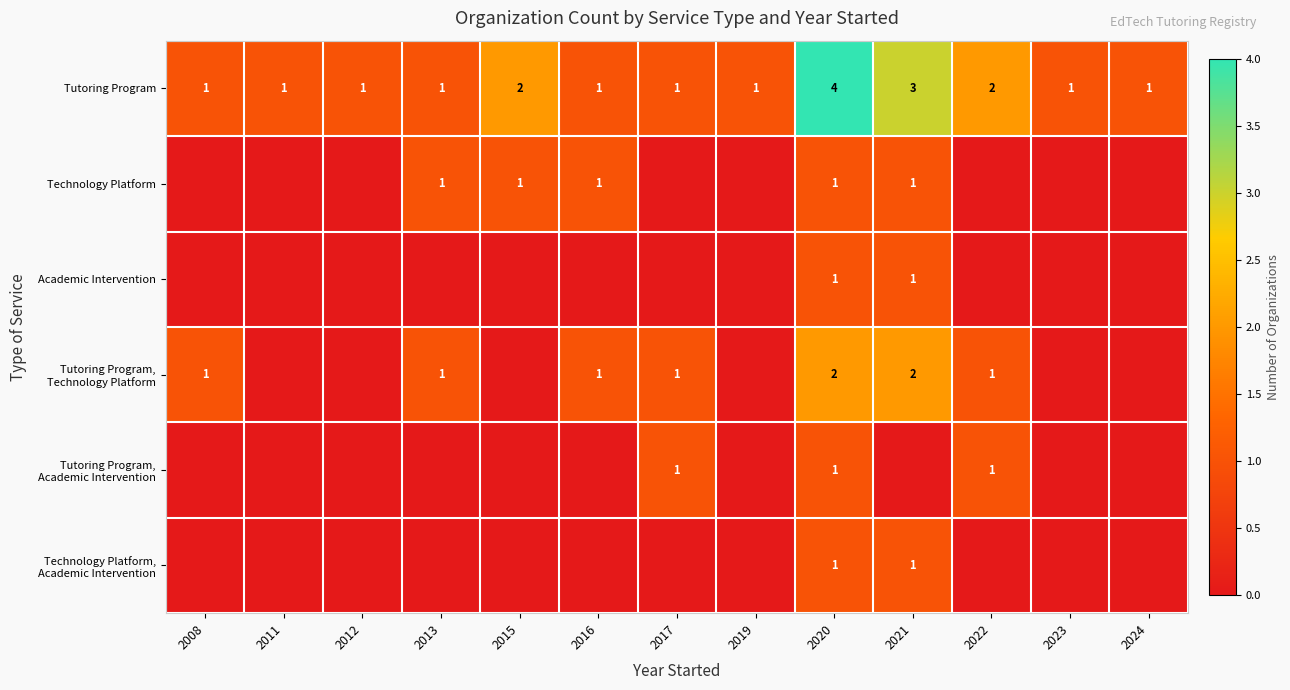

Which category has the highest value in the Tutoring Program series?

2020